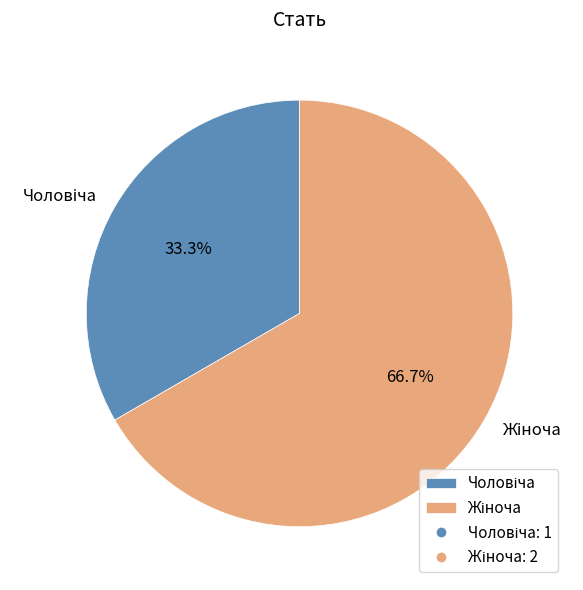

Is there a majority slice in this chart?

Yes